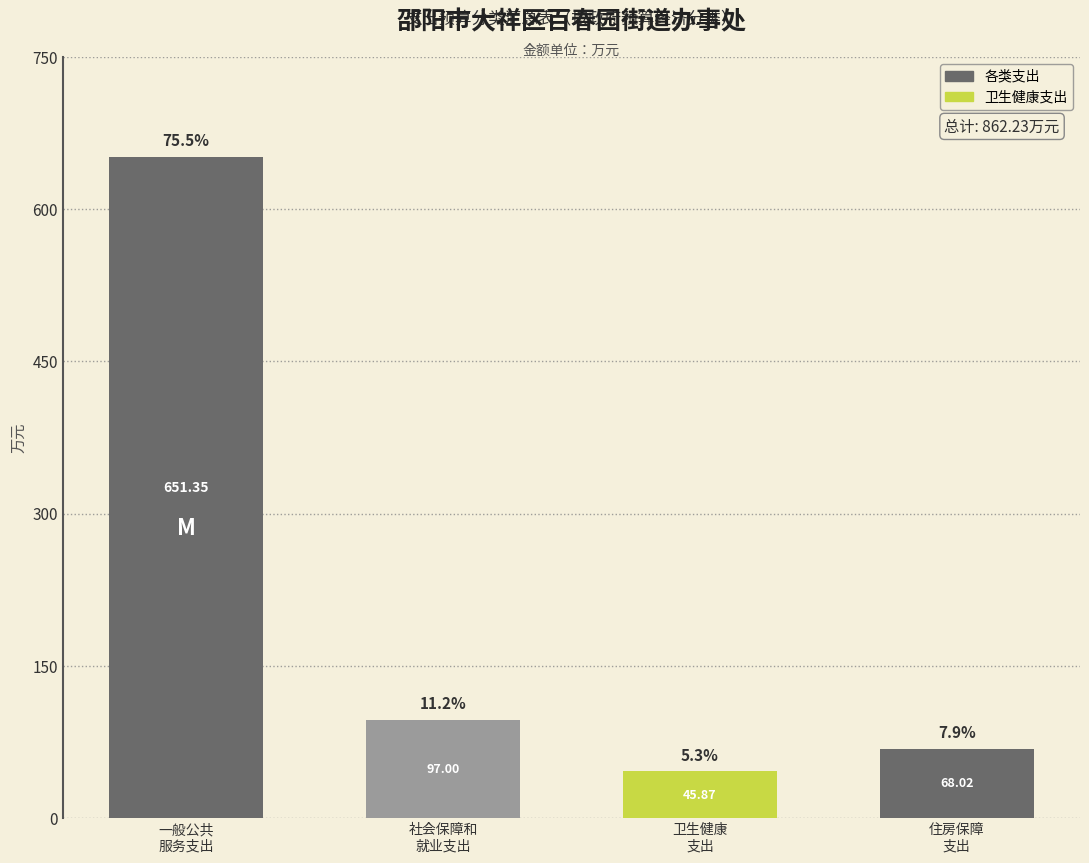

What is the difference between the second highest and second lowest values?

29.0